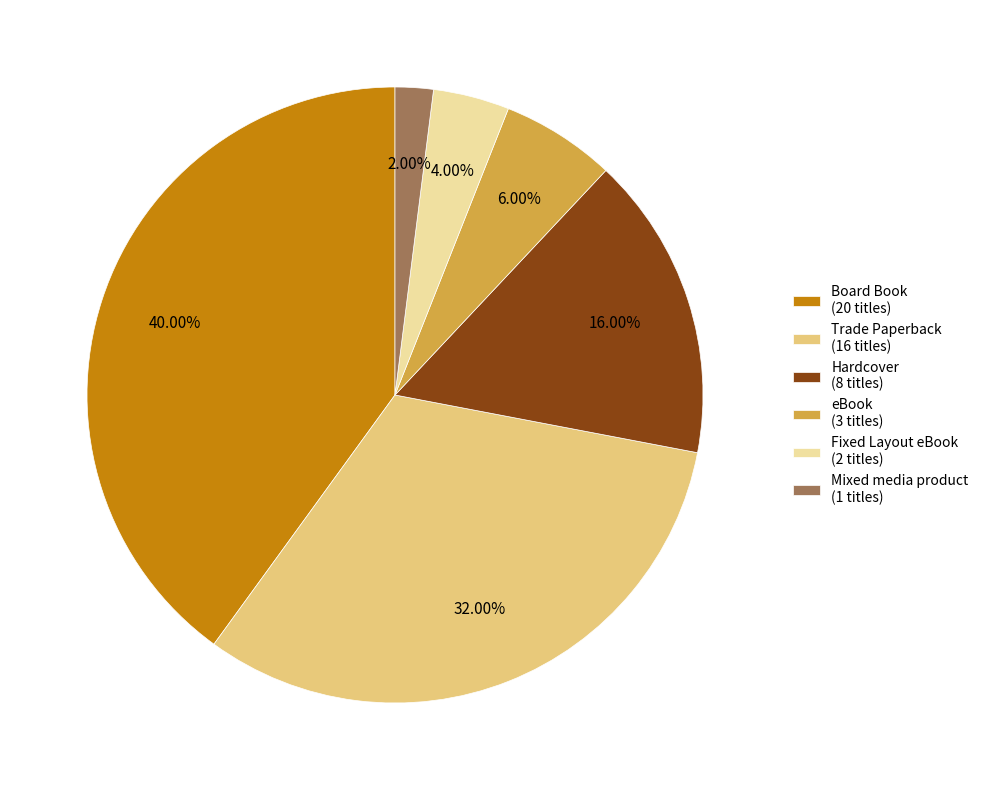

Is Hardcover the majority of the pie?

No